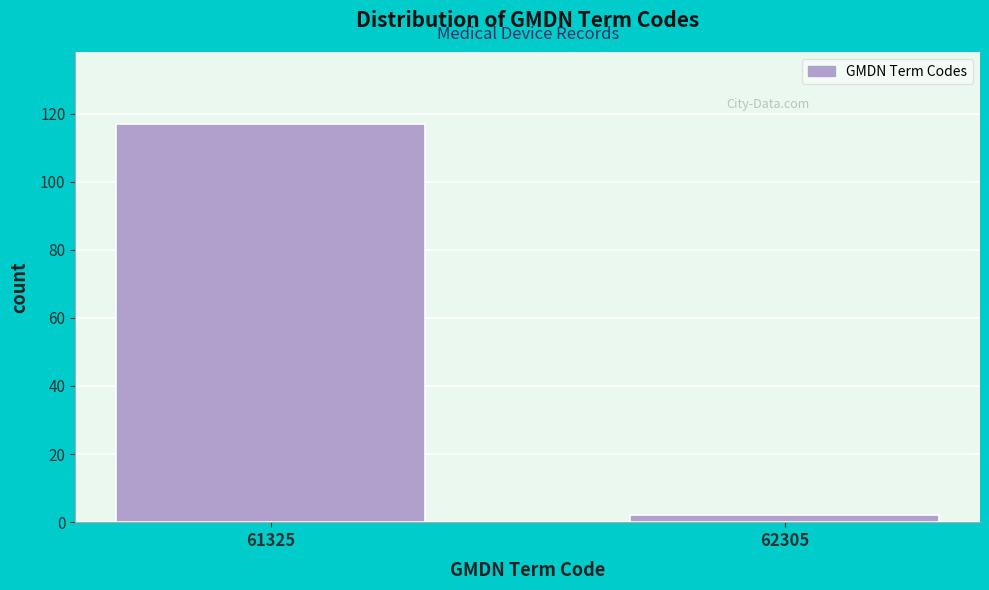

Reading left to right, what are all the values shown in this chart?

61325=117	62305=2